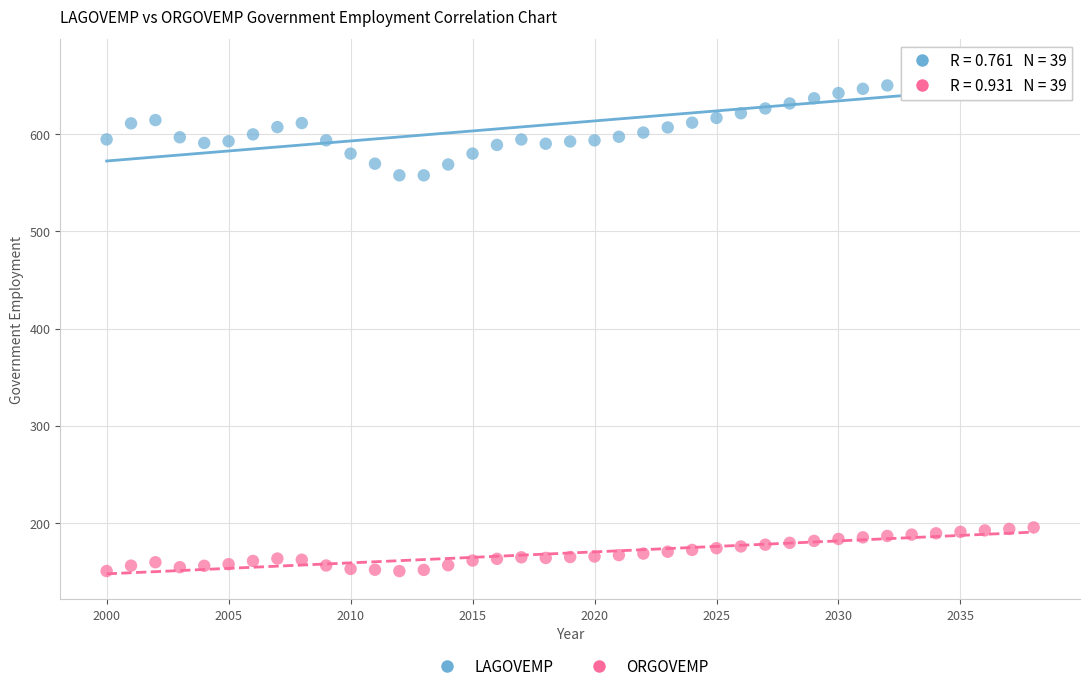

Which series reaches the minimum Y coordinate?

ORGOVEMP